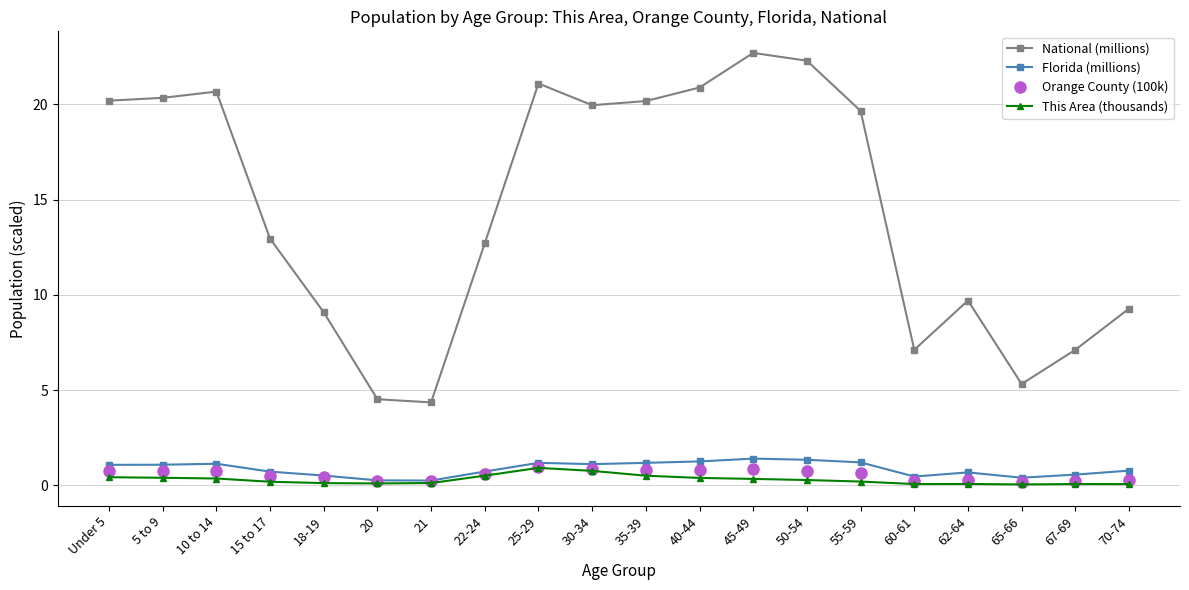

What is the spread (max minus min) of values at 25-29?

20.2